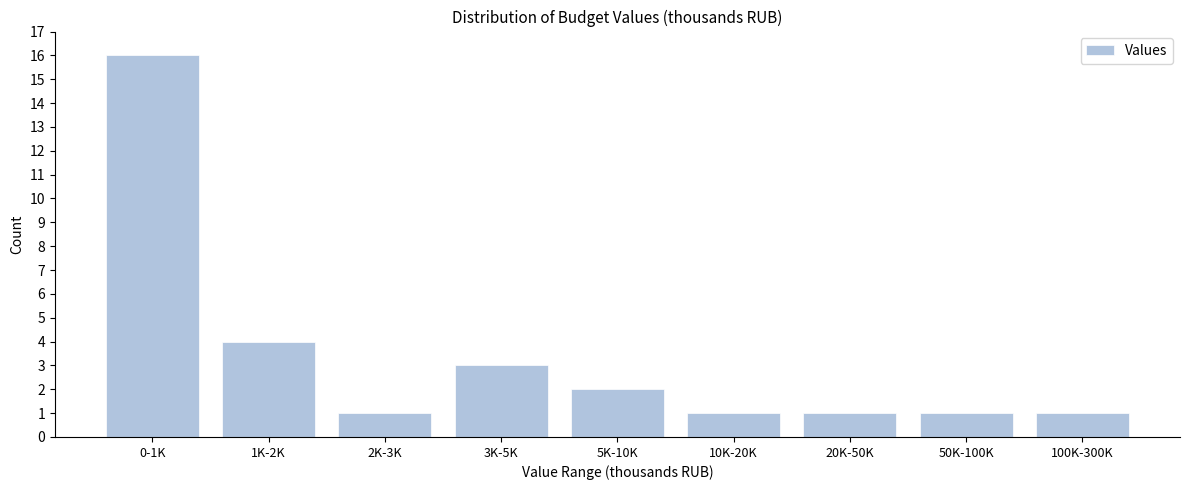

Reading right to left, what are all the values shown in this chart?

1	1	1	1	2	3	1	4	16